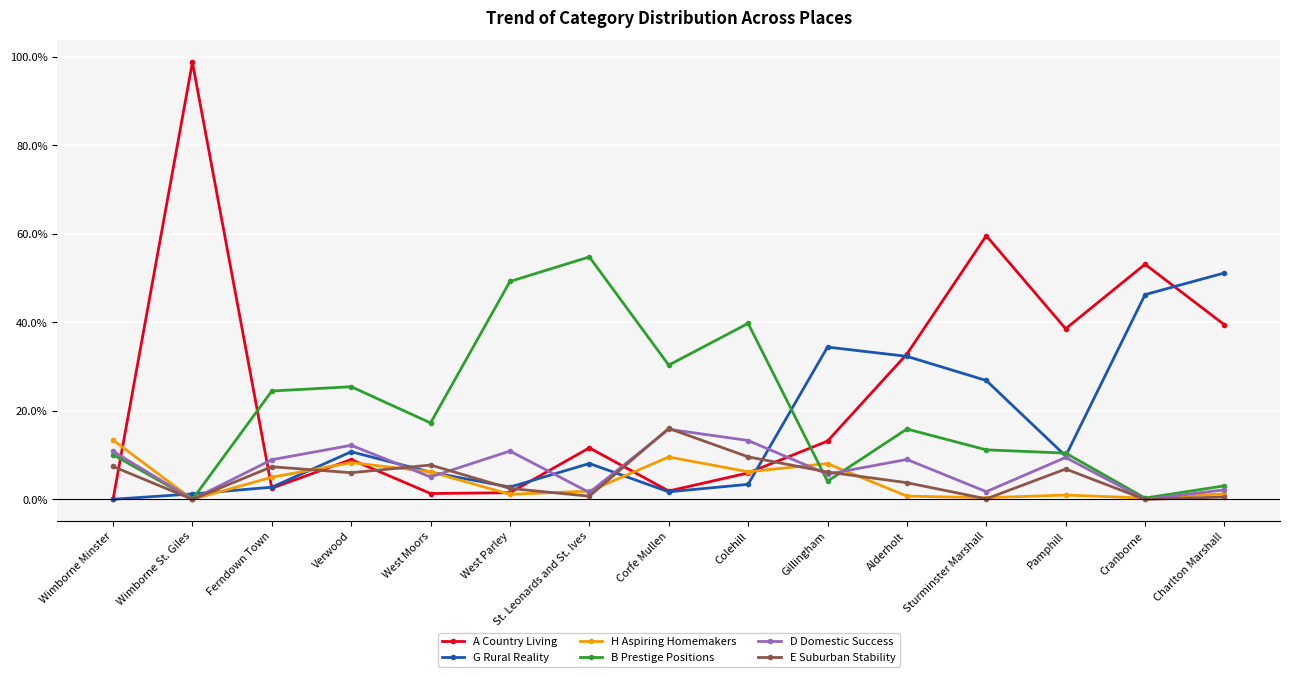

What is the label of the 2nd point from the left?

Wimborne St. Giles